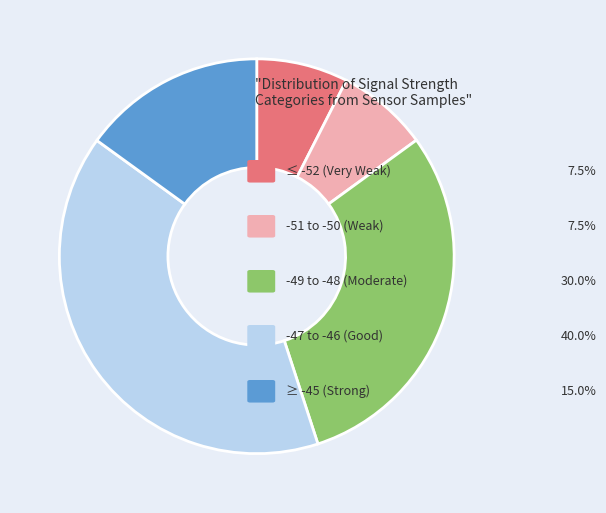

Does any single category account for the majority?

No